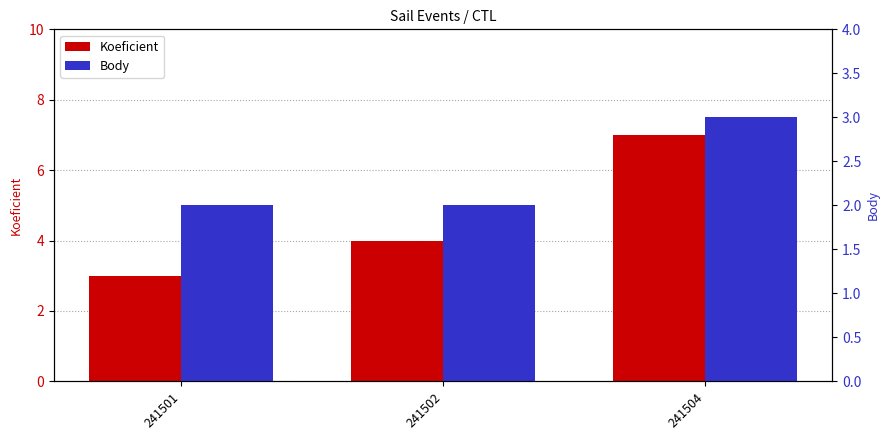

What is the average value of the Koeficient series?

5